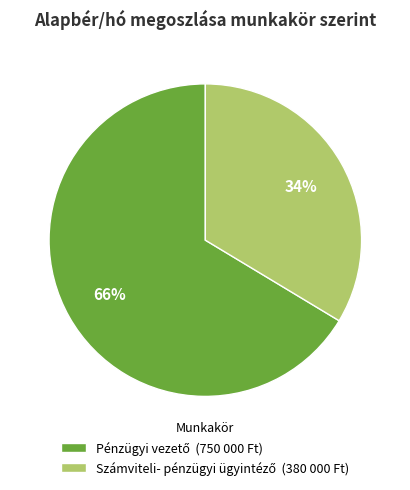

To the nearest percent, what is the average slice percentage?

50%